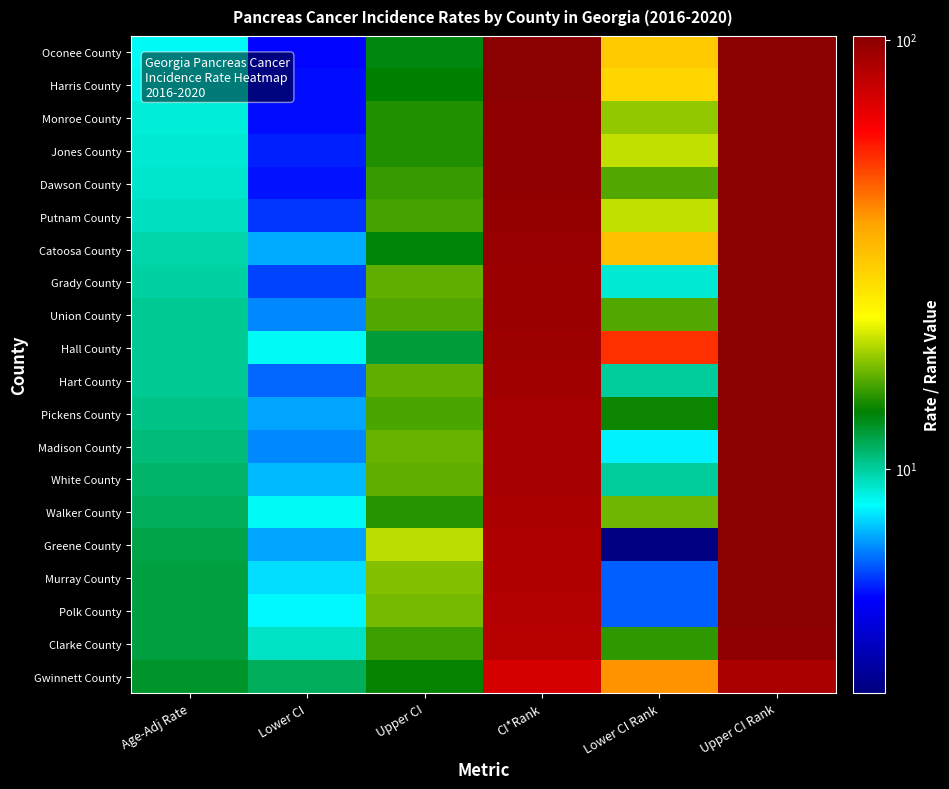

Which has a higher value, Lower CI Rank or Lower CI?

Lower CI Rank